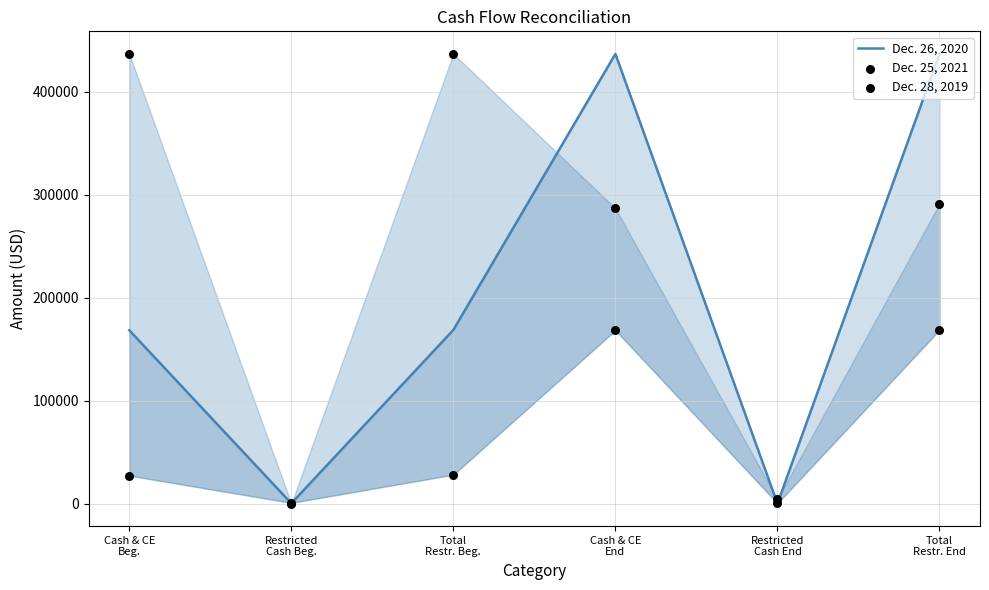

Which series has the widest spread of Y values?

Dec. 26, 2020